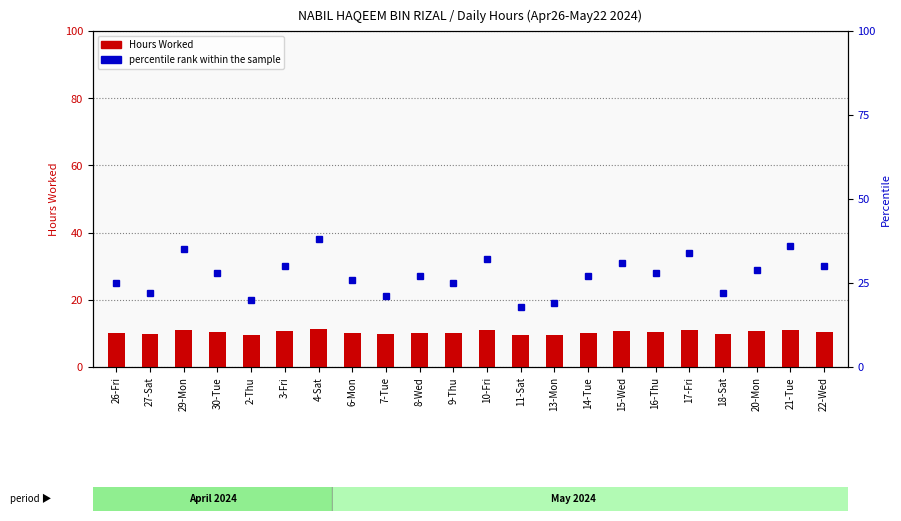

At how many categories does at least one series exceed 14?

22